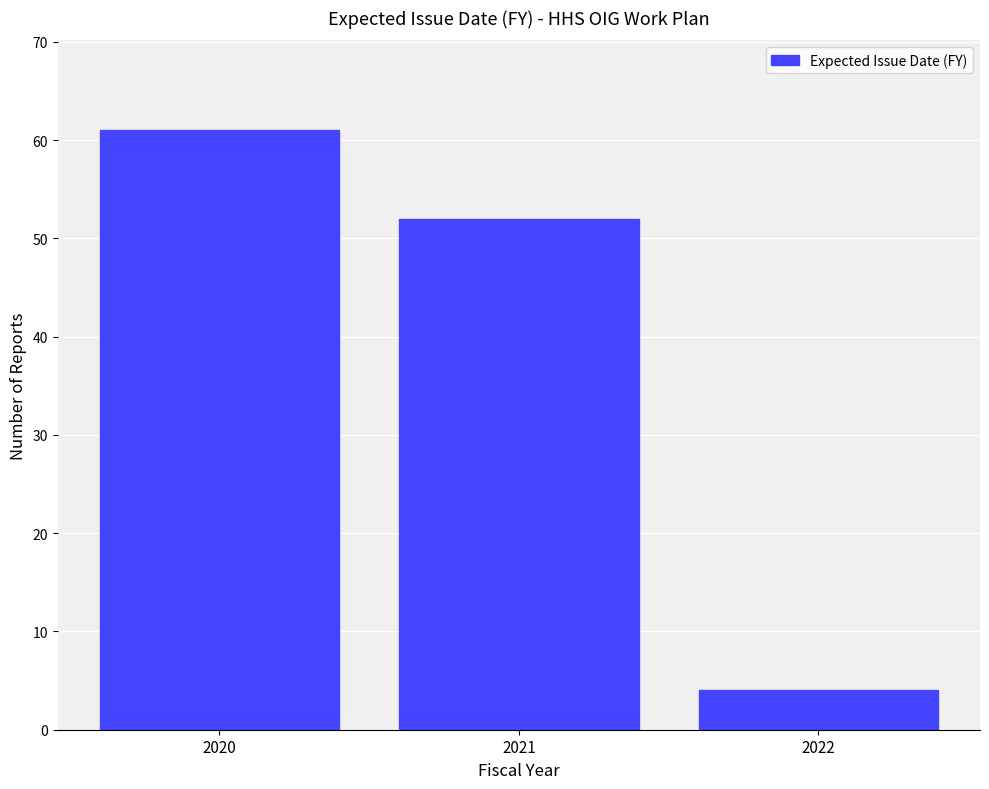

Reading left to right, transcribe this chart: for each bar, give the range it covers on the x-axis and its height. The values are not printed on the chart, so give them approximately, as read against the axis.

2019.5 to 2020.5: 61
2020.5 to 2021.5: 52
2021.5 to 2022.5: 4